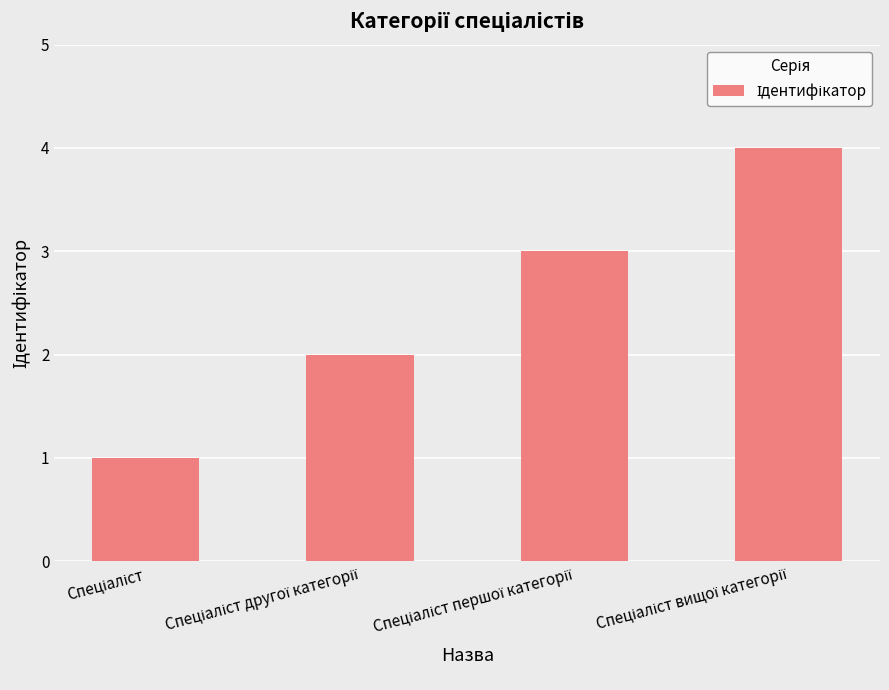

What is the maximum value shown in the chart?

4